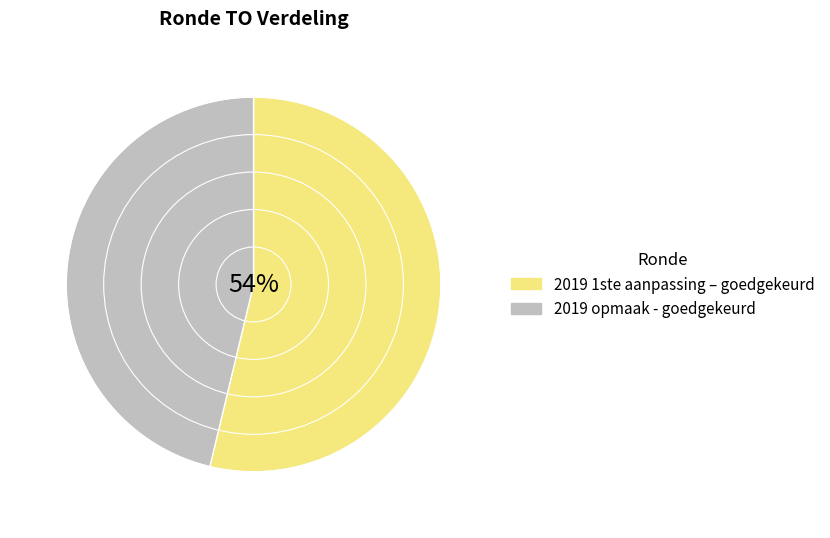

Which category has the smallest portion of the pie?

2019 opmaak - goedgekeurd